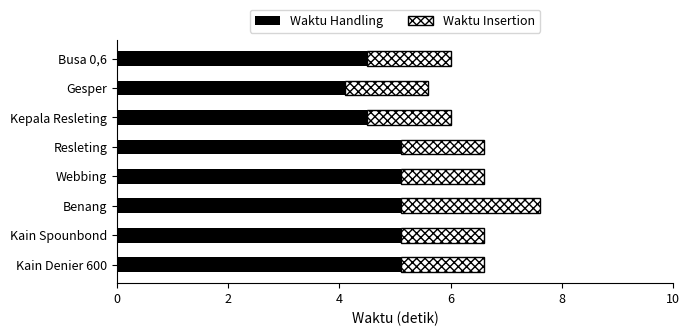

What is the total value across all series at Resleting?

6.6